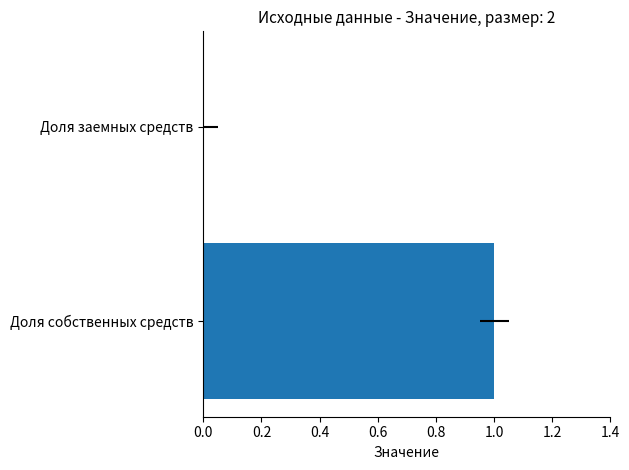

True or false: the data shows 2 at Доля собственных средств.

False